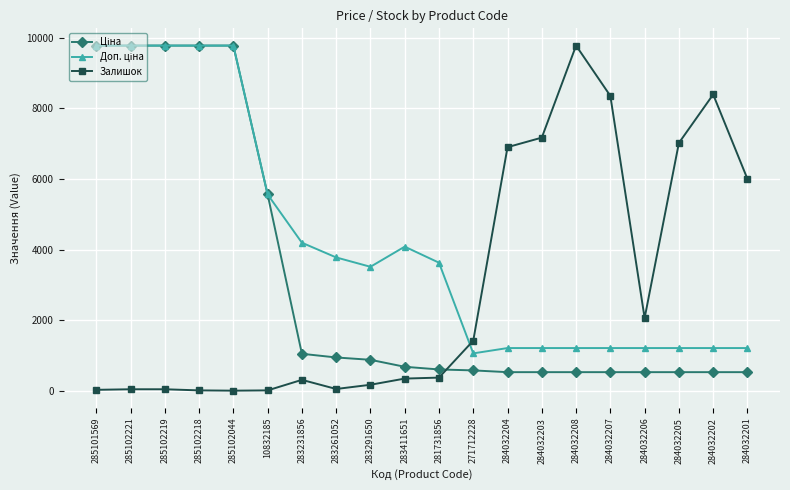

What is the total value across all series at 271712228?

3058.5